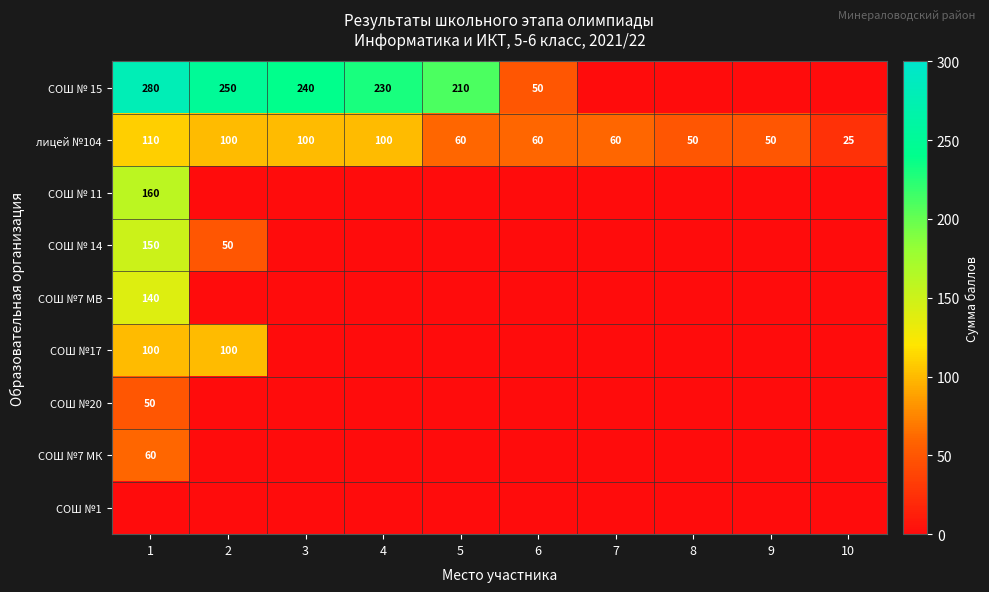

The value of лицей №104 at 10 is 25. True or false?

True